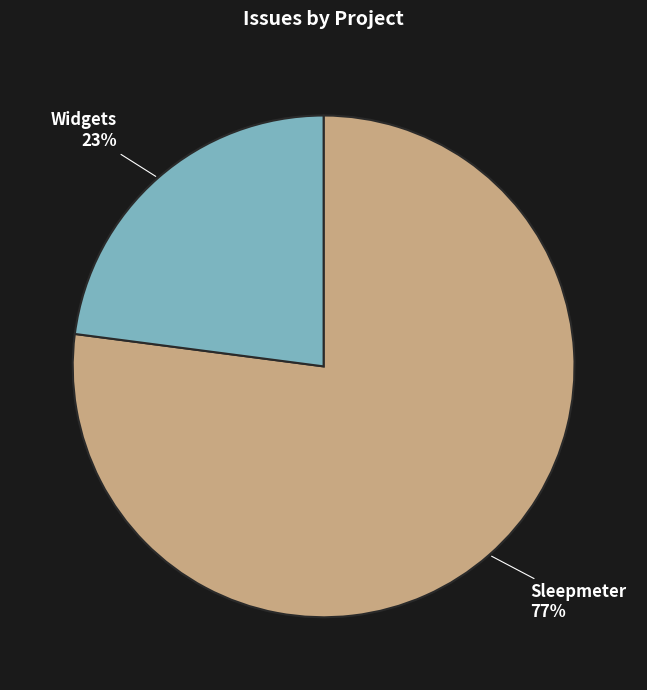

To the nearest percent, what is the difference between the Widgets and Sleepmeter slice percentages?

54%